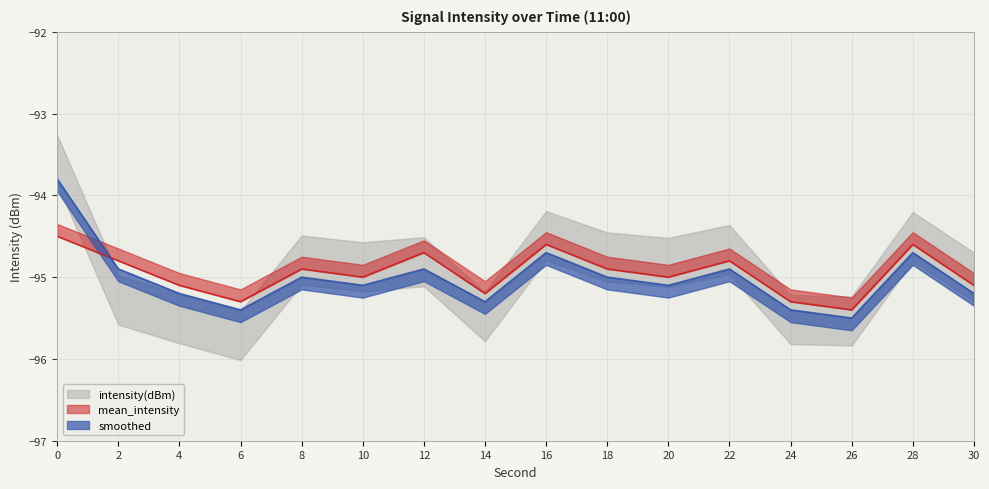

After their last crossing, which series has the higher values: smoothed or mean_intensity?

mean_intensity